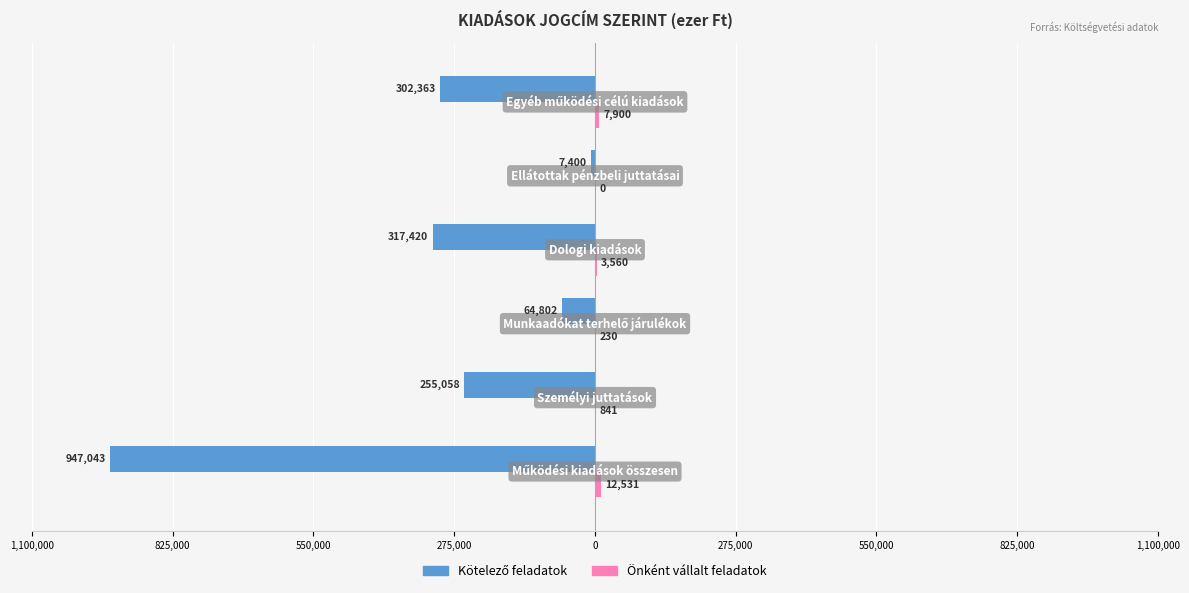

Are the bars horizontal?

Yes